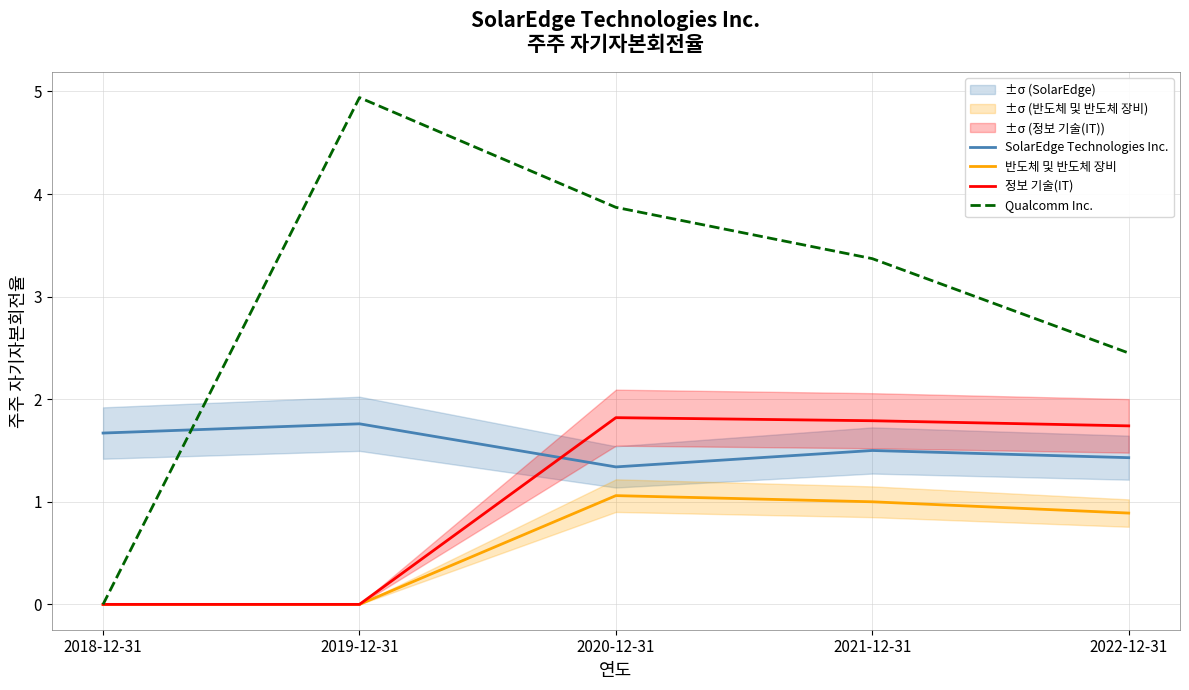

At which category does 반도체 및 반도체 장비 reach its first local peak?

2020-12-31